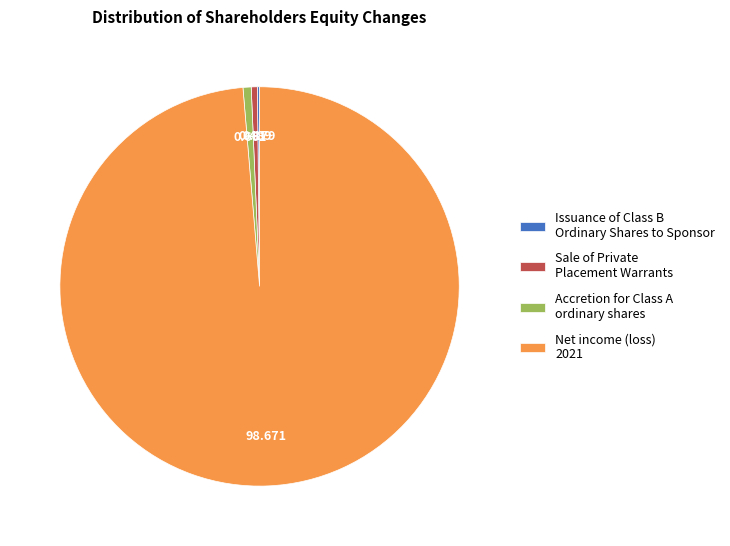

Do Net income (loss) 2021 and Accretion for Class A ordinary shares together represent more than half of the pie?

Yes